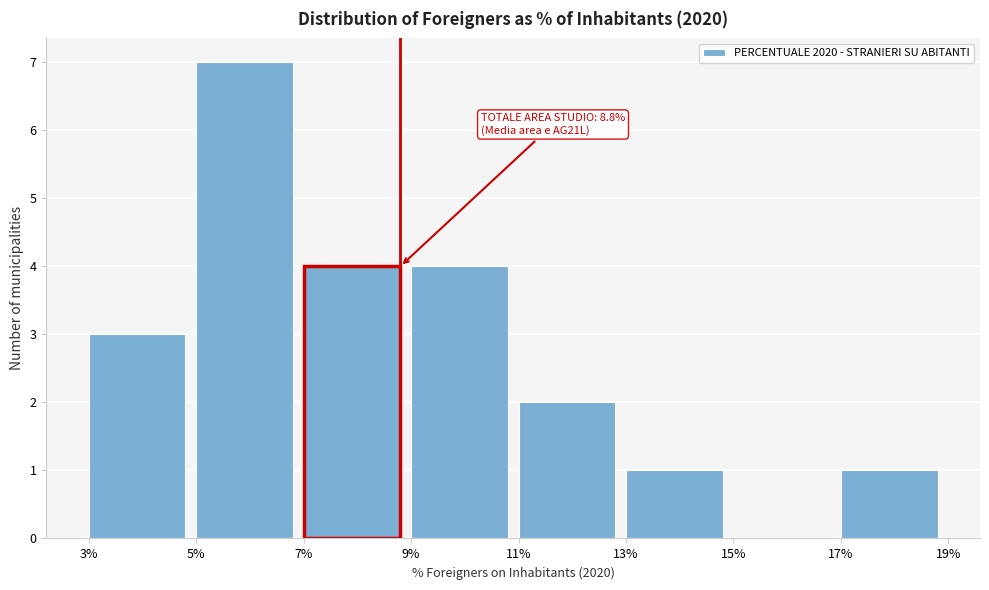

Over which range of the x-axis is the bar tallest?

5% to 7%